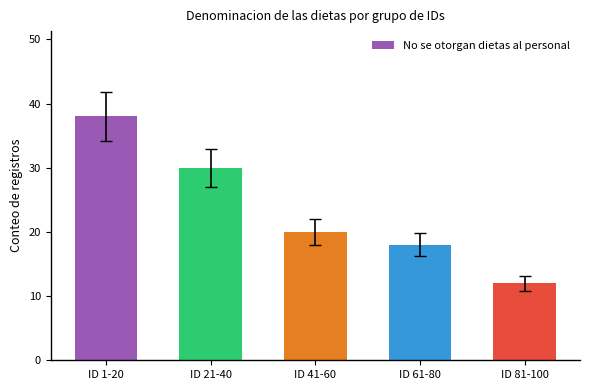

How many categories are shown in the chart?

5